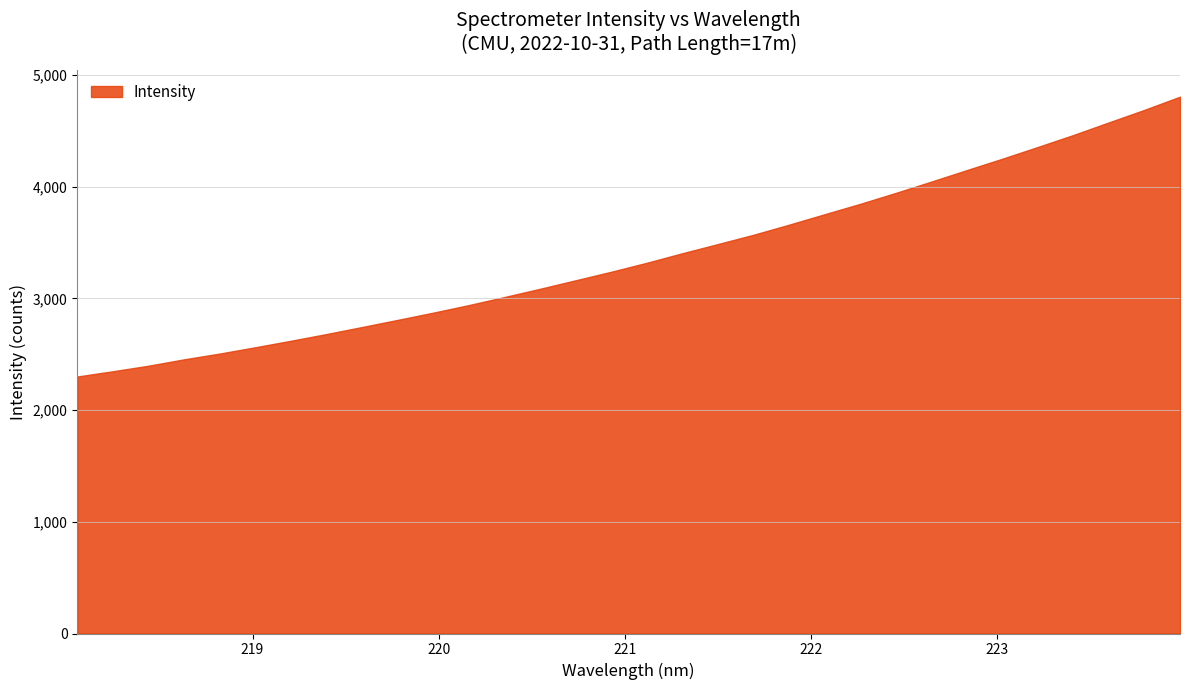

What is the minimum value shown in the chart?

2300.3